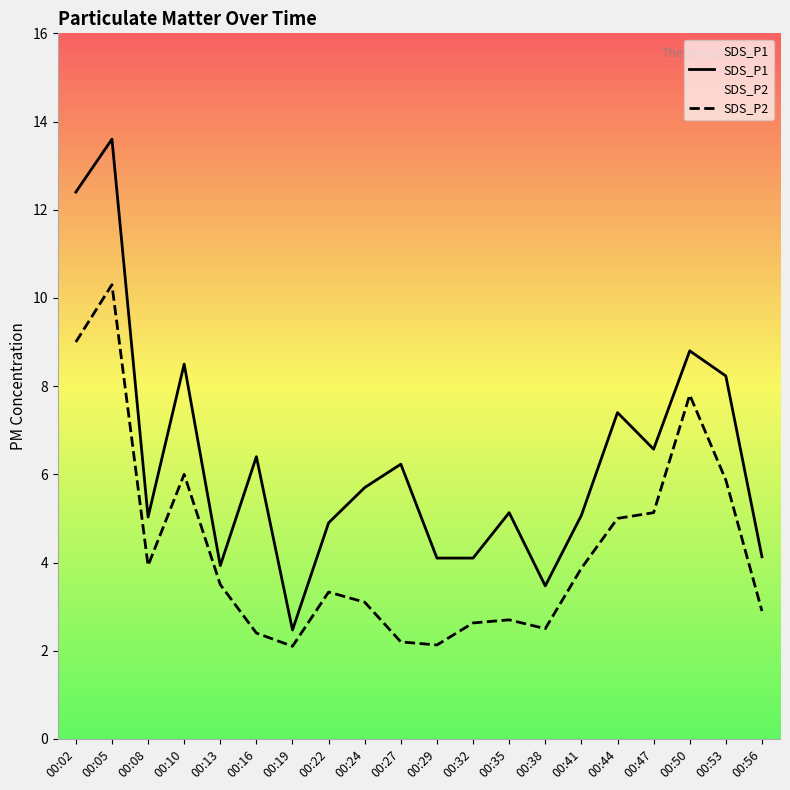

What is the value of the SDS_P2 point at the 18th from the left?

7.8